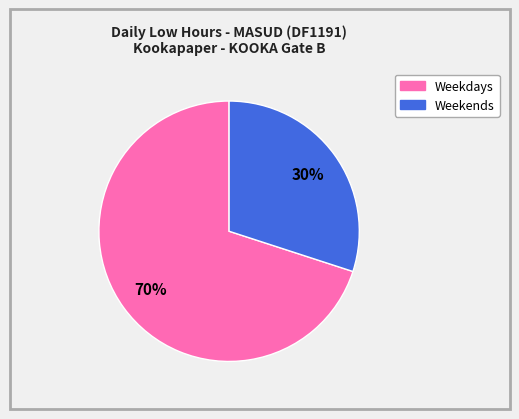

Is there any slice that represents more than half of the pie?

Yes